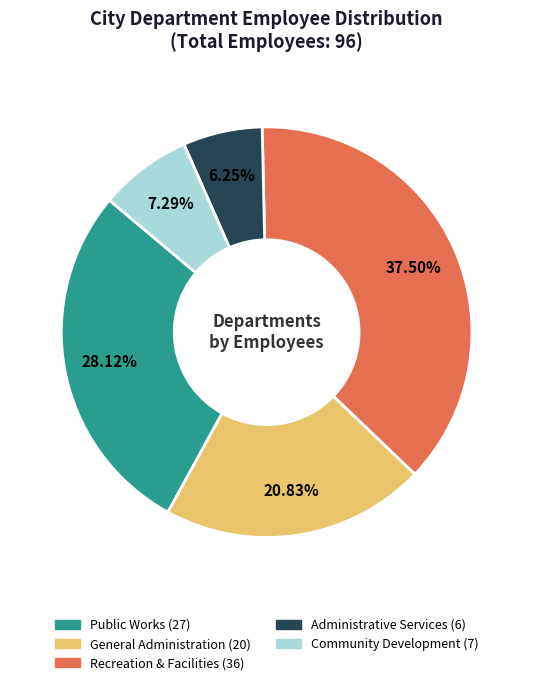

To the nearest percent, what is the combined percentage of General Administration and Administrative Services?

27%